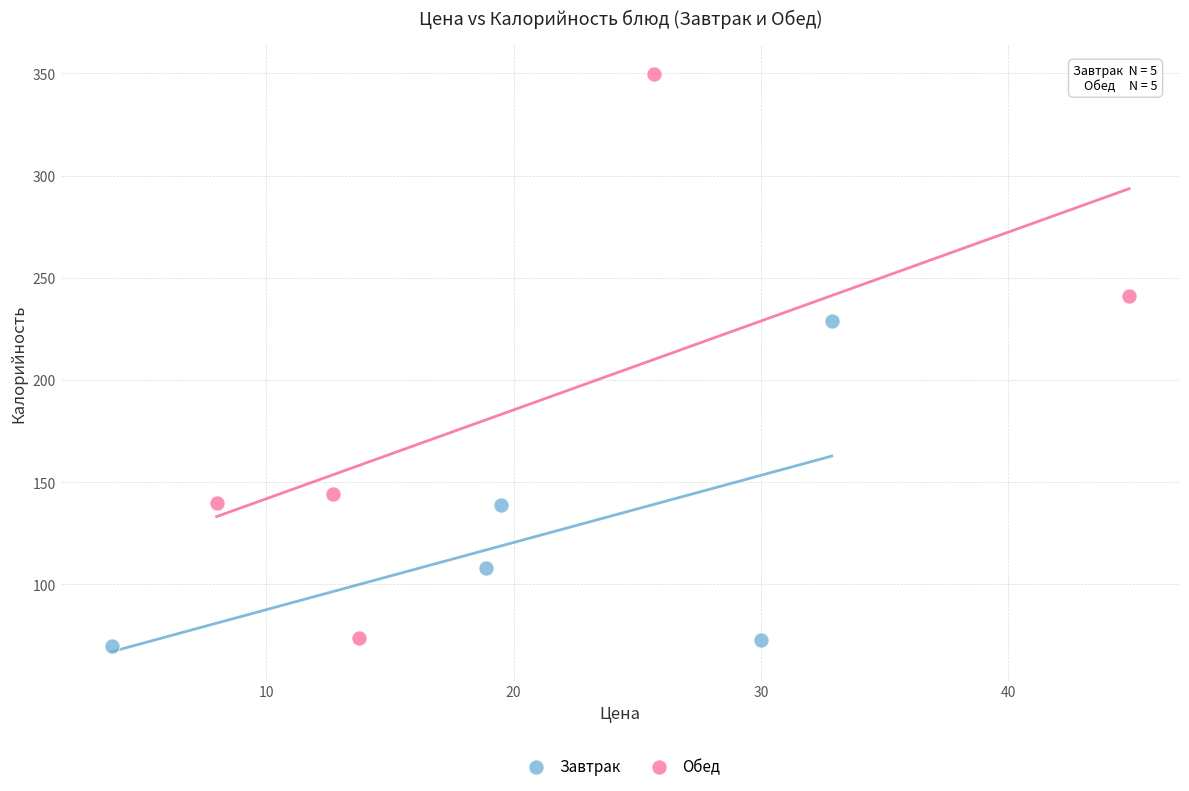

Which series contains the highest Y value?

Обед